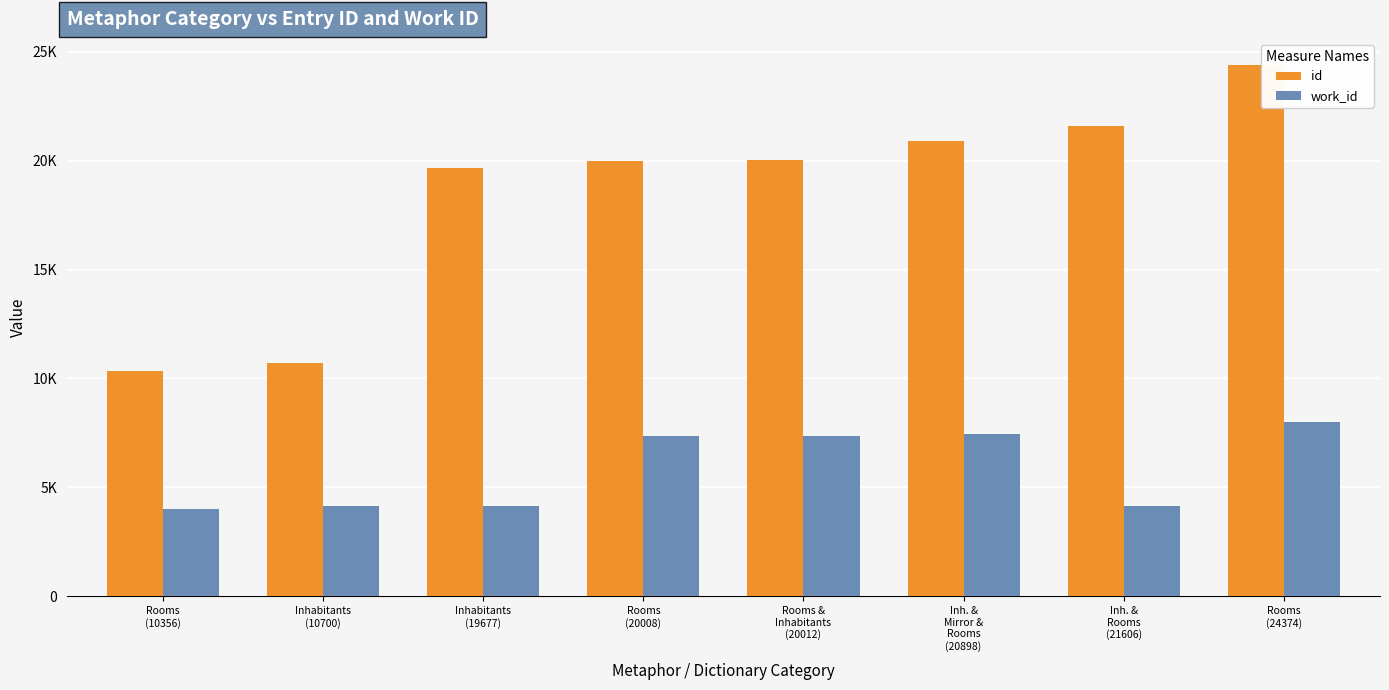

Does the chart contain stacked bars?

No